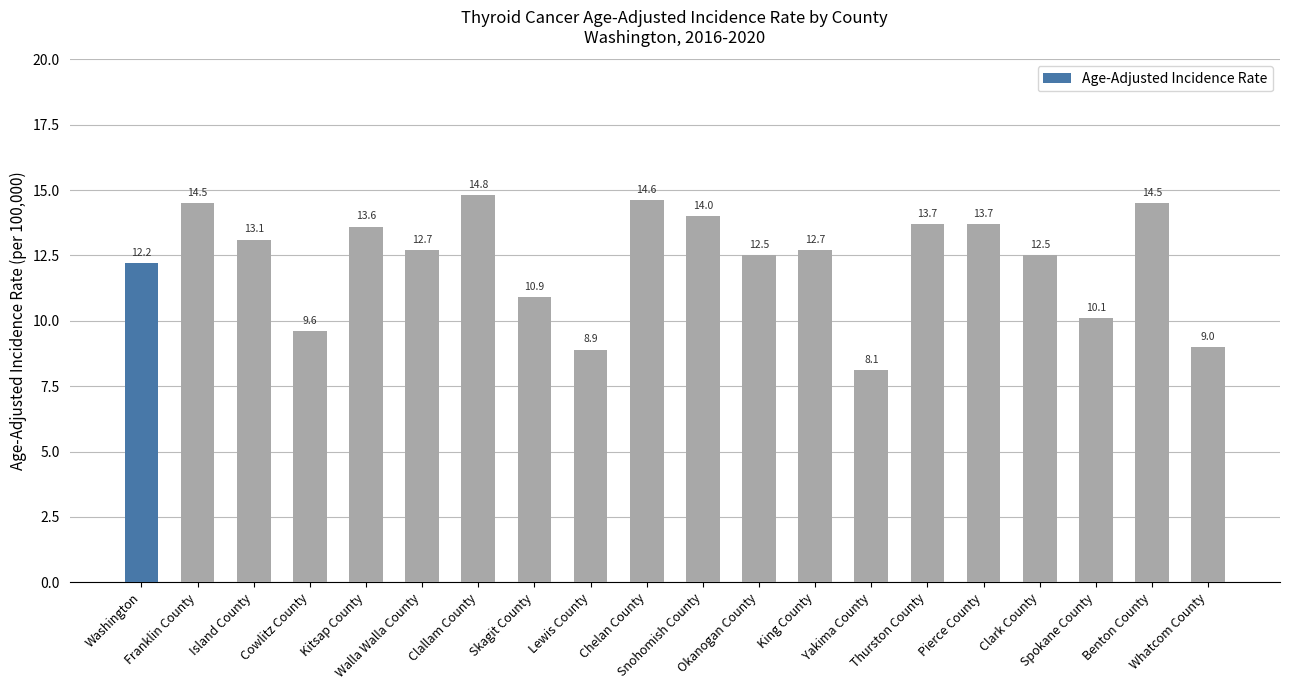

How many data points are above 12?

14